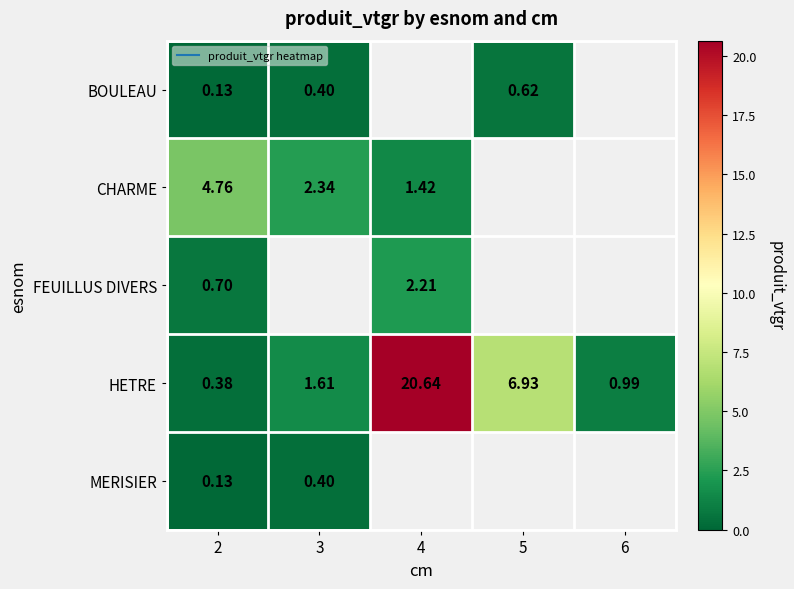

List the series in order of their peak value, lowest first.

MERISIER, BOULEAU, FEUILLUS DIVERS, CHARME, HETRE